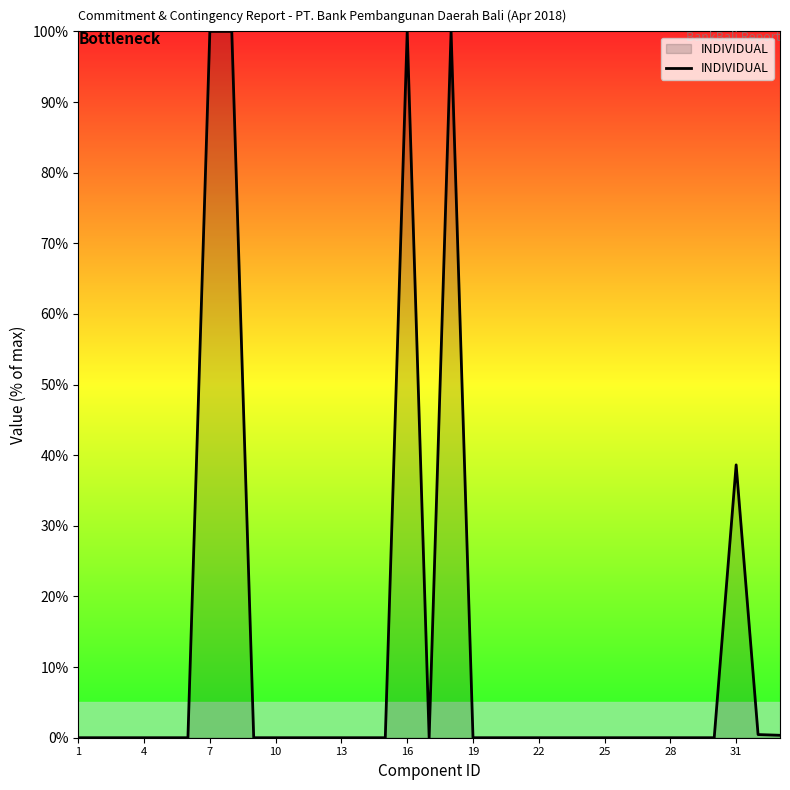

What is the difference between the second highest and minimum values?

100.0